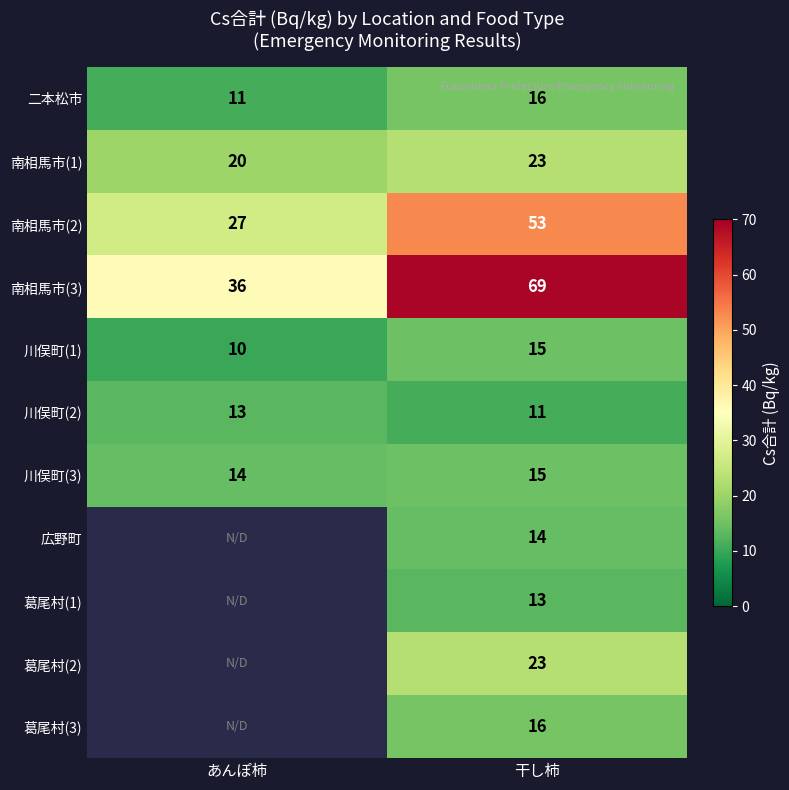

Between 干し柿 and あんぽ柿, which is larger?

干し柿